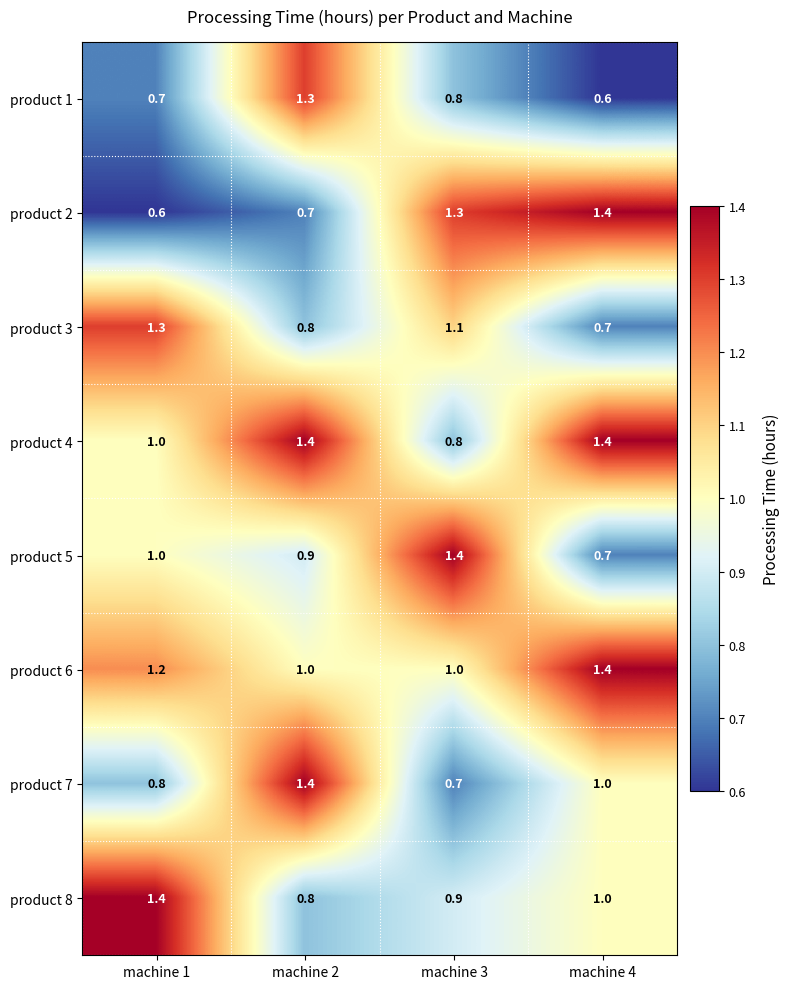

What is the approximate value of product 5 at machine 4?

0.7